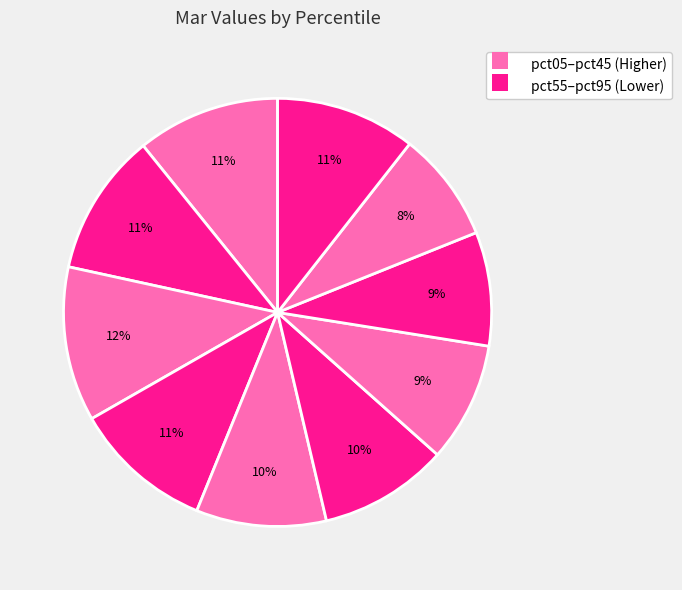

Rank the categories by value from lowest to highest.

pct85, pct75, pct65, pct55, pct45, pct35, pct95, pct15, pct05, pct25